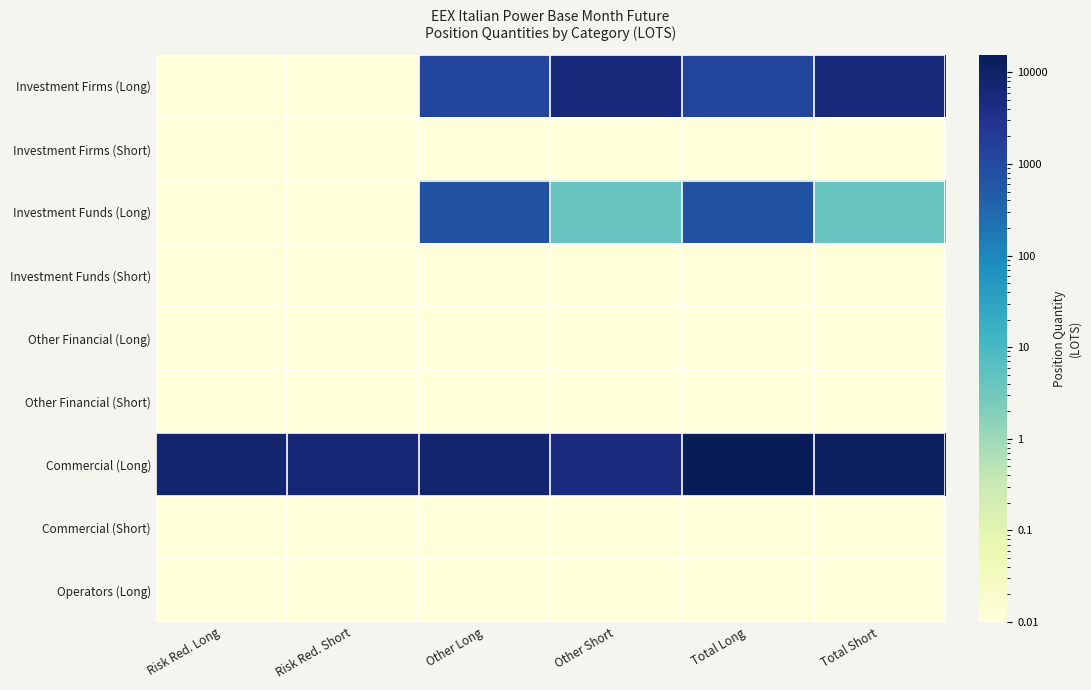

Rank the series by their maximum value, from highest to lowest.

Commercial (Long), Investment Firms (Long), Investment Funds (Long), Investment Firms (Short), Investment Funds (Short), Other Financial (Long), Other Financial (Short), Commercial (Short), Operators (Long)